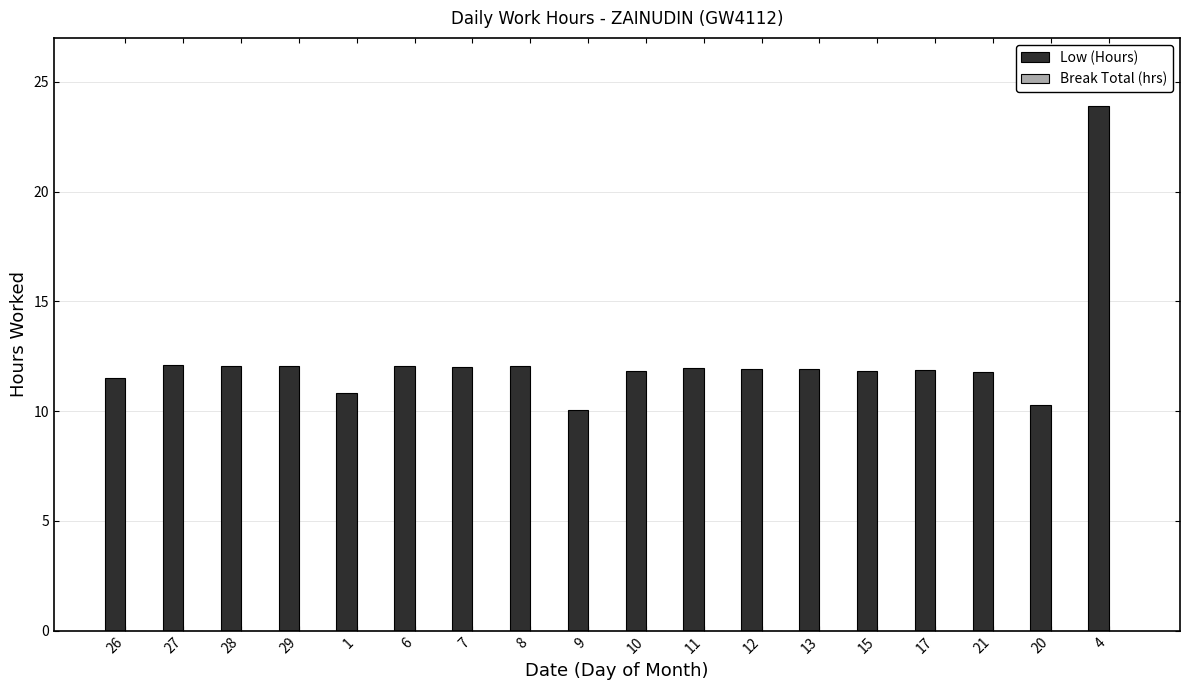

Which label corresponds to the largest value in the chart?

4